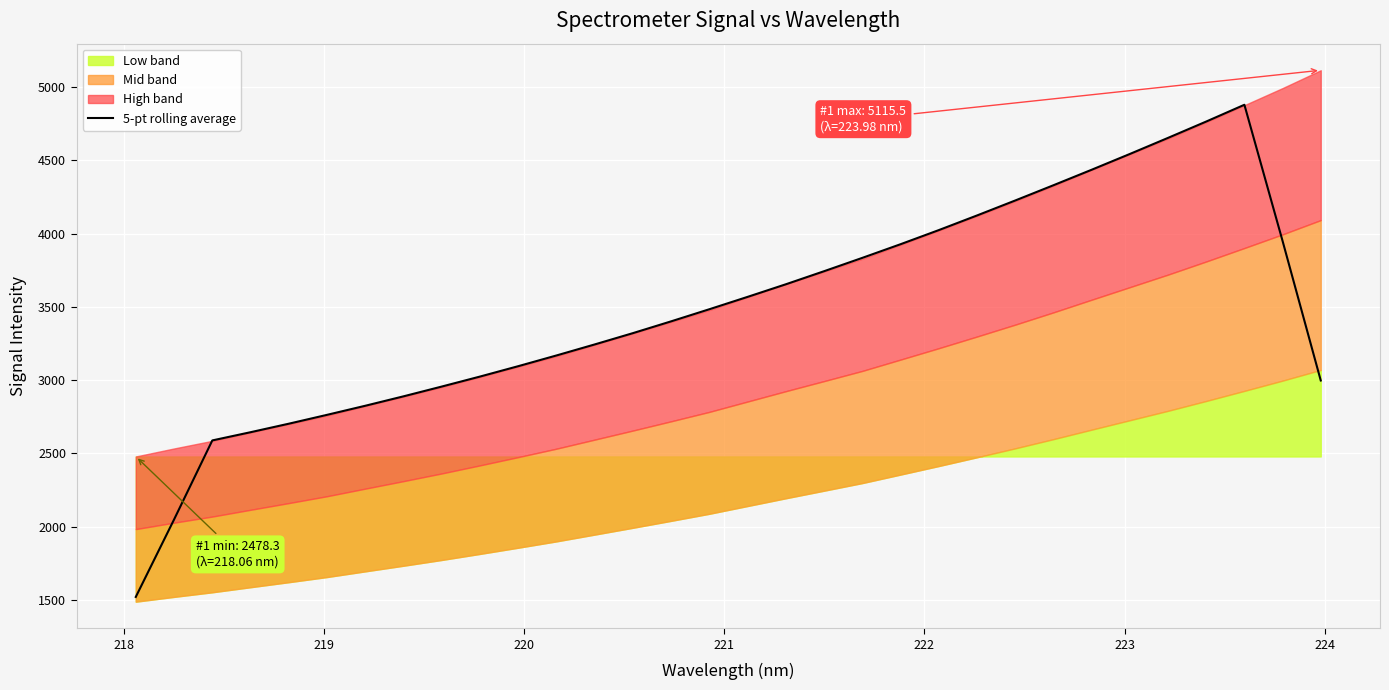

What is the minimum value for 5-pt rolling average?

1519.3